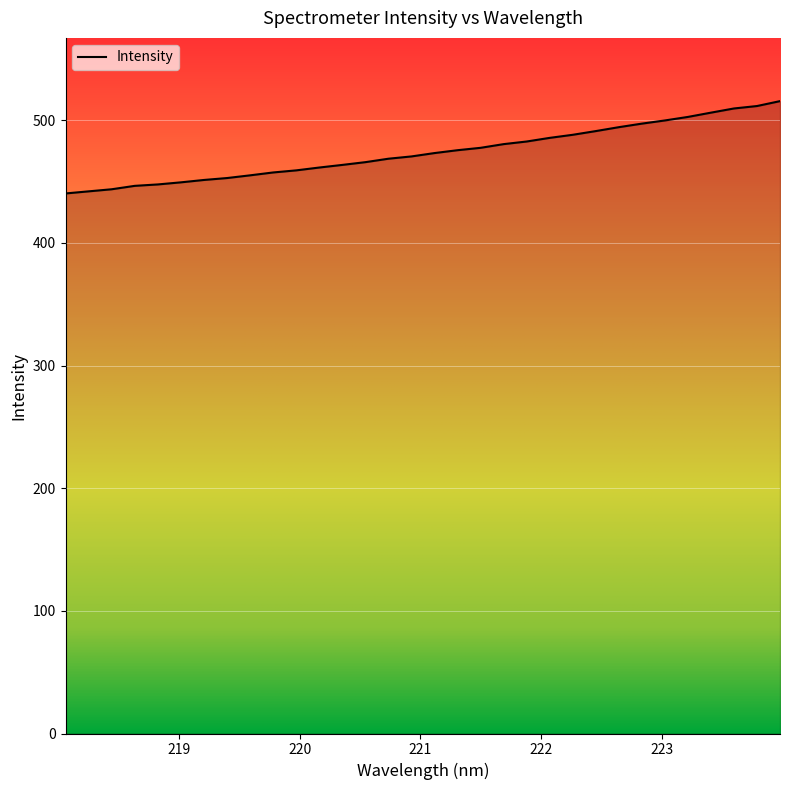

What is the difference between the maximum and minimum values?

75.3